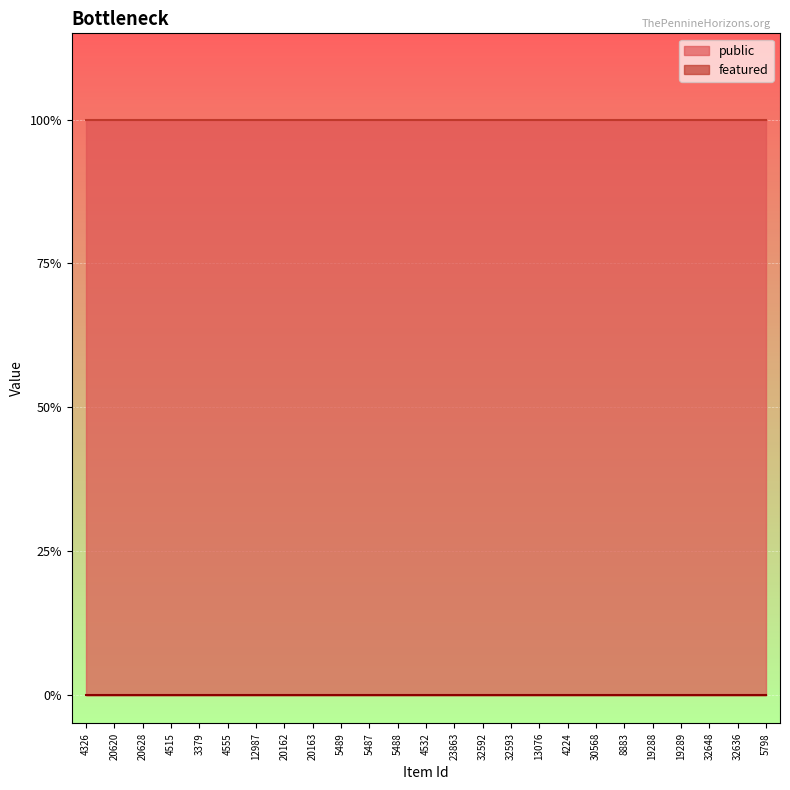

True or false: public and featured intersect in this chart.

False